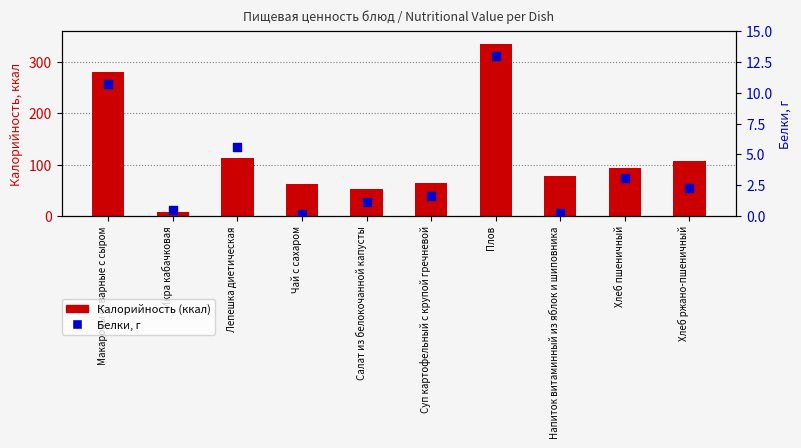

At how many categories does at least one series exceed 36?

9